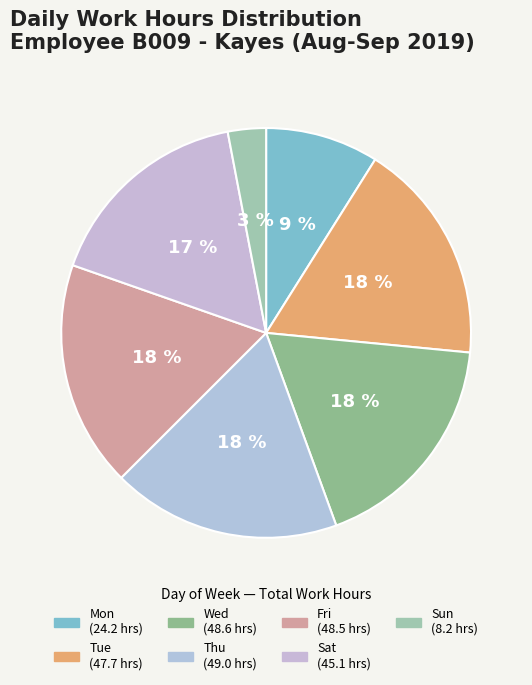

How many segments does this pie chart have?

7